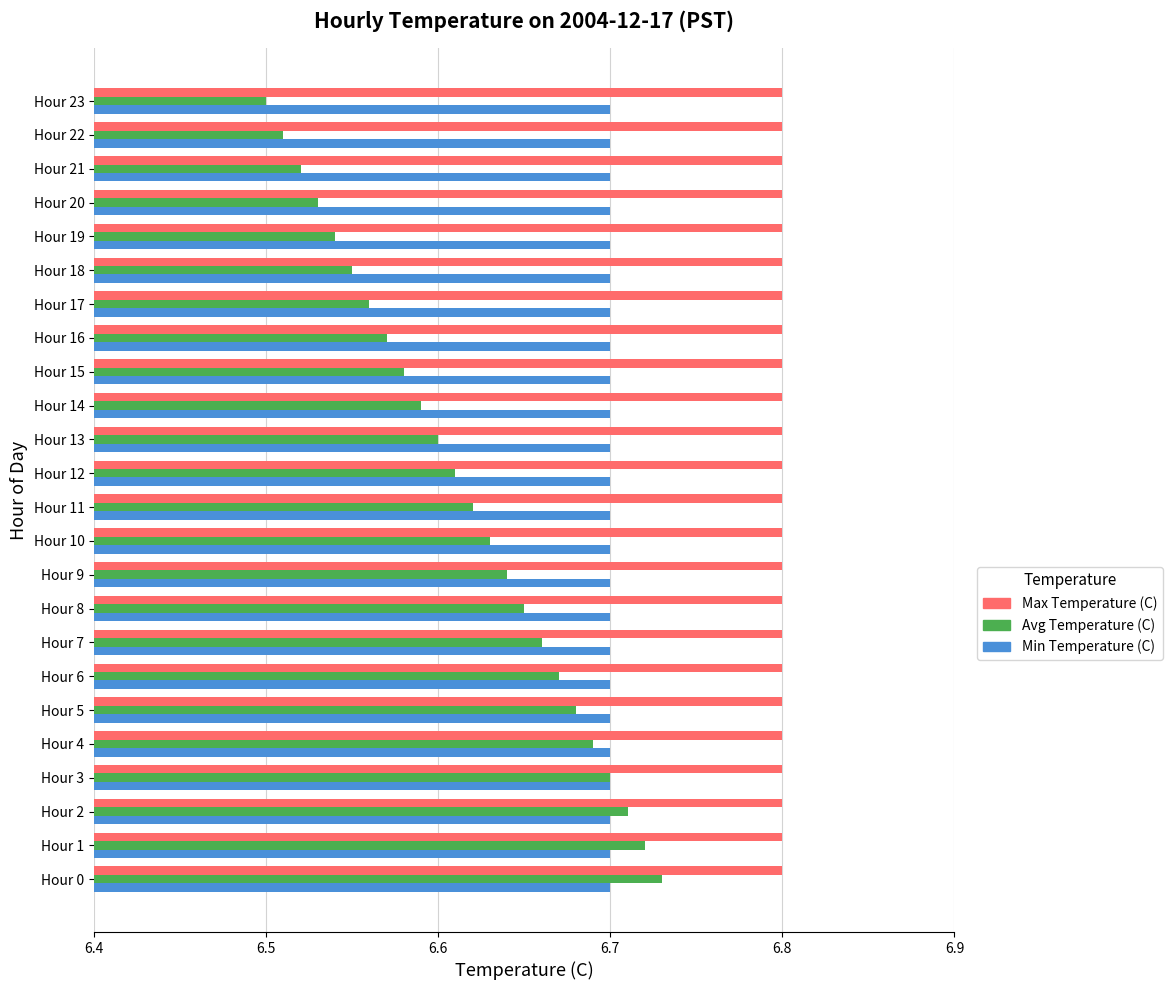

What is the maximum value shown in the chart?

6.8